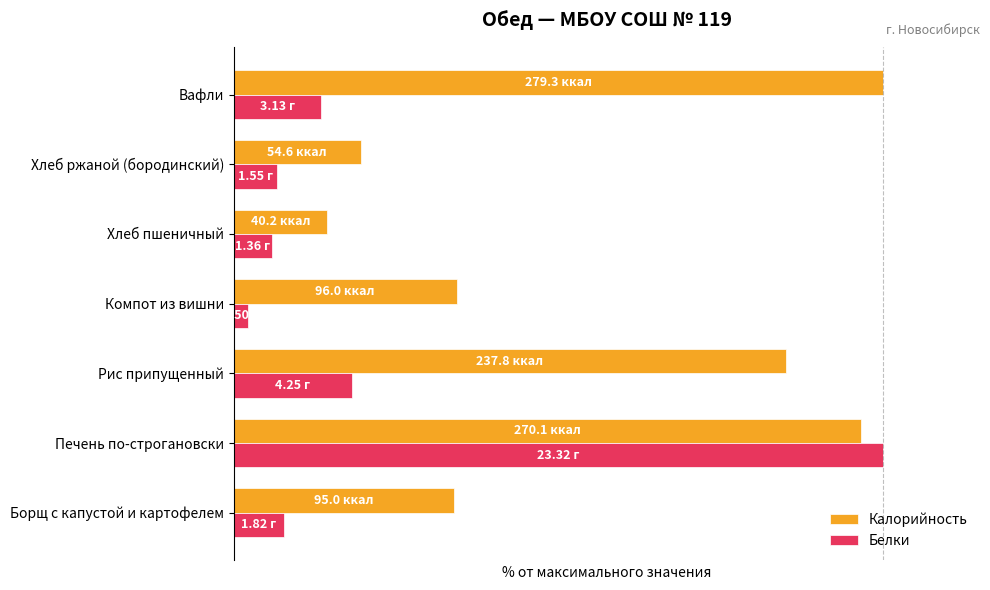

Reading left to right, extract all data points from this chart.

Калорийность: 34.0	96.7	85.1	34.4	14.4	19.5	100.0
Белки: 7.8	100.0	18.2	2.1	5.8	6.6	13.4